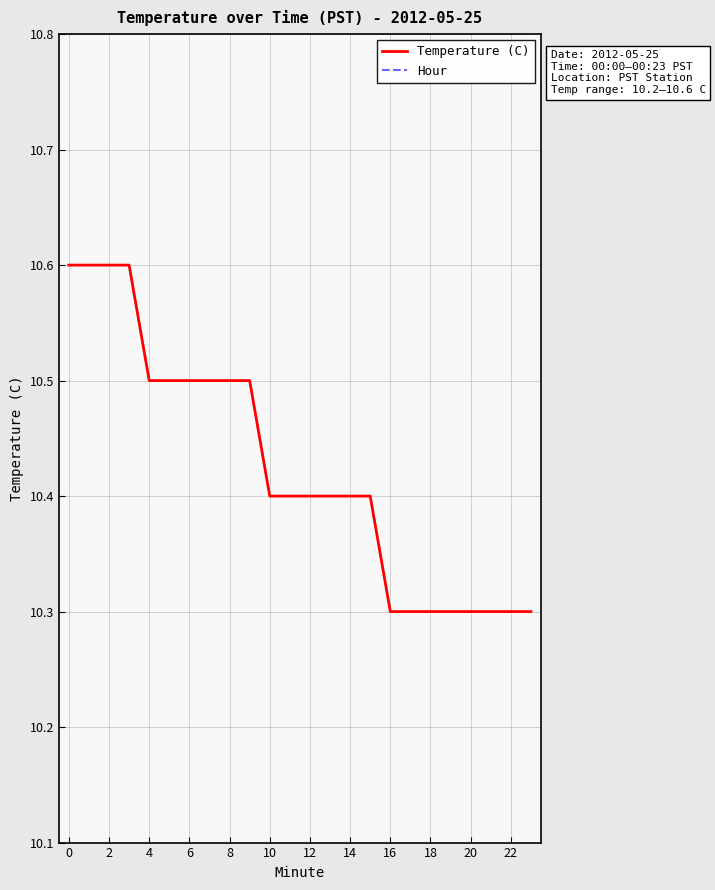

At 18, list the series in order from largest to smallest.

Temperature (C), Hour